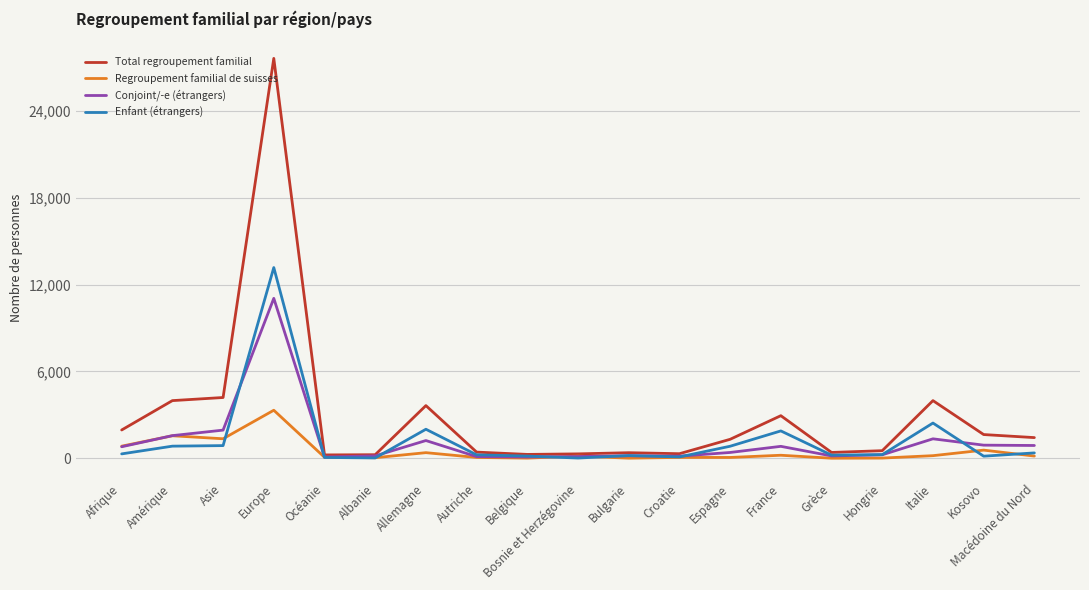

Which series has the largest total across all categories?

Total regroupement familial